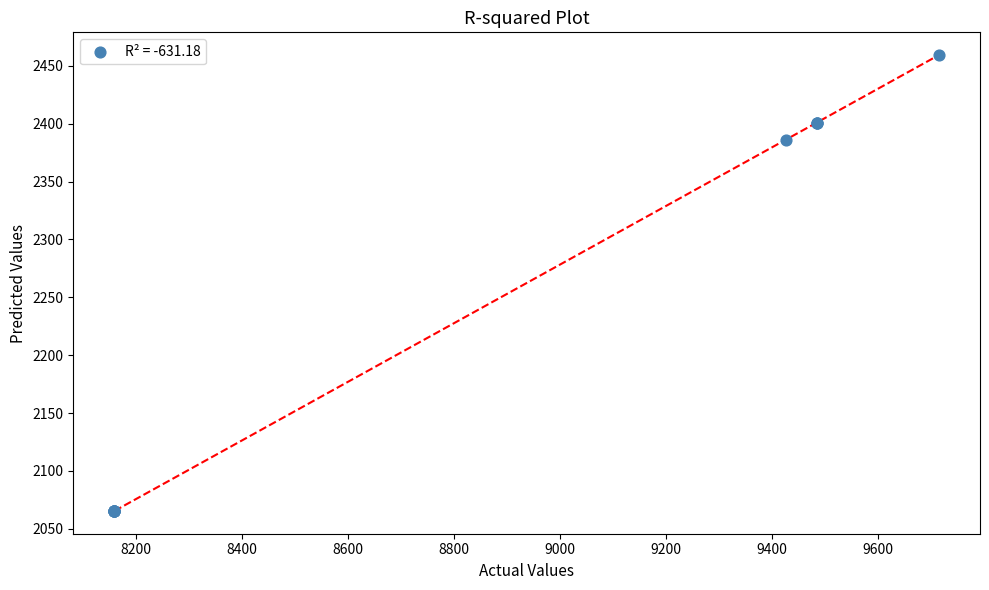

What Y value in the scatter plot is closest to 2262?

2386.3